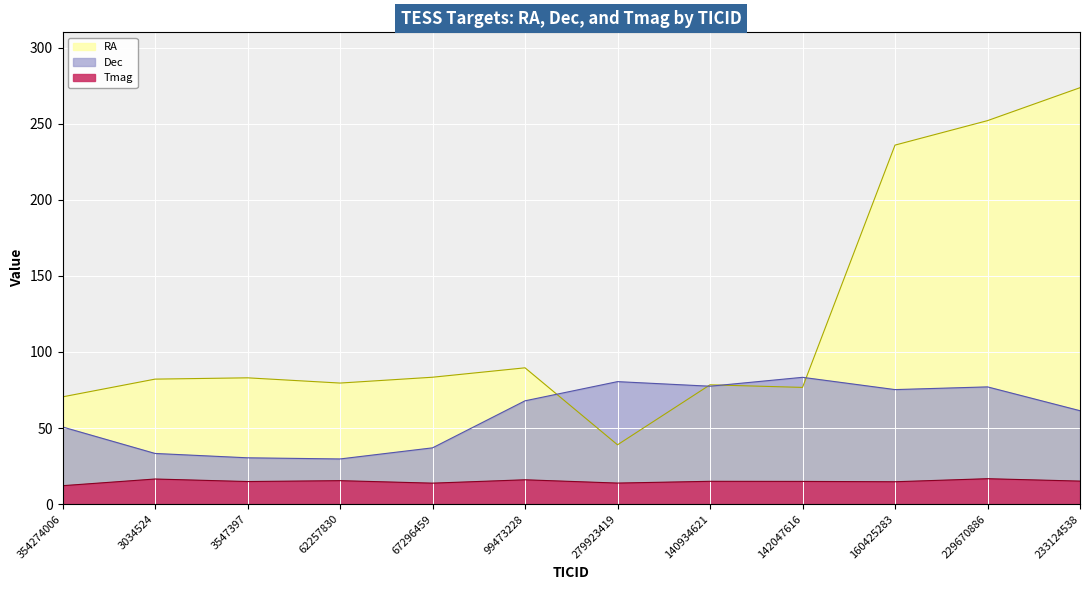

Which series has the largest total across all categories?

RA